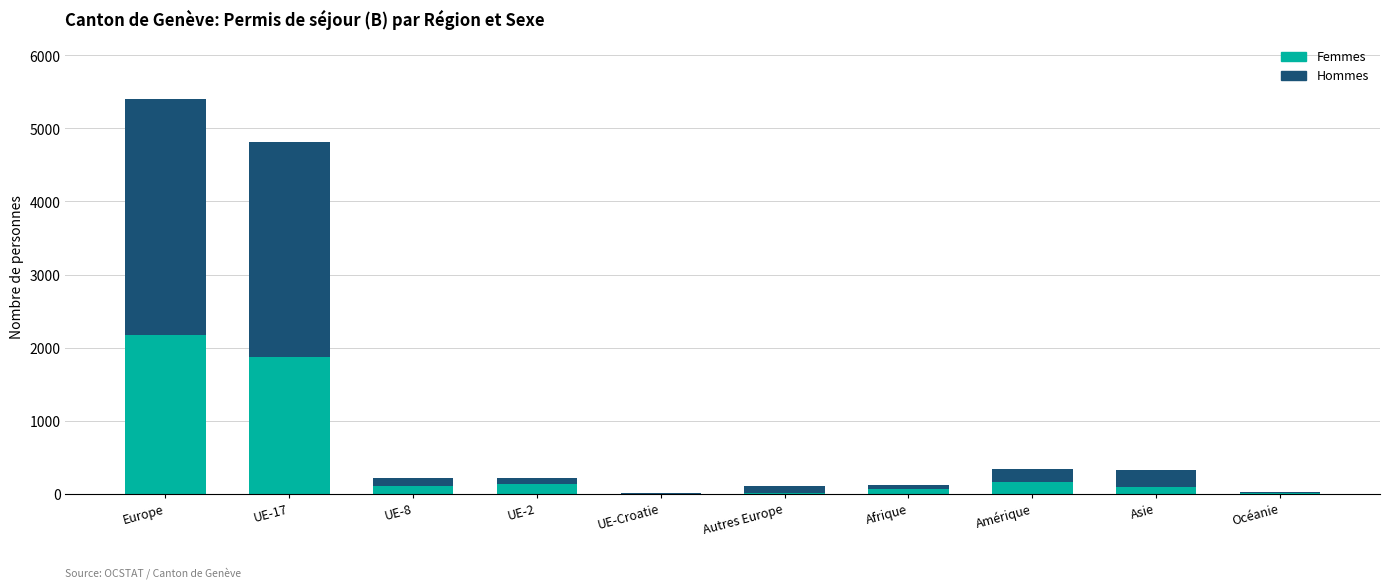

At which category is the sum across all series the highest?

Europe